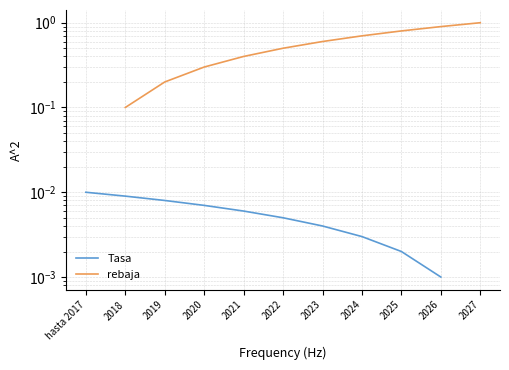

What is the label of the 1st point from the left?

hasta 2017